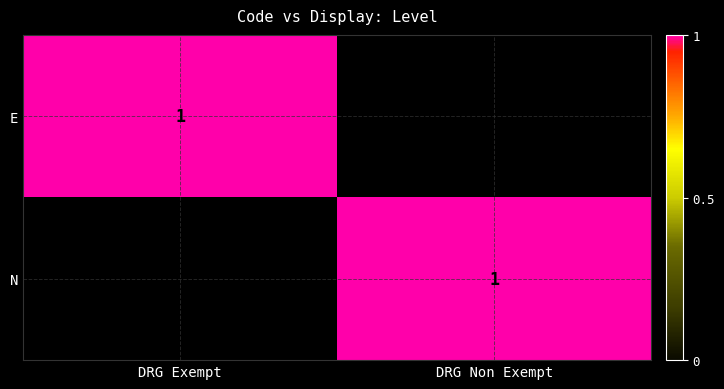

The N series shows 1 at DRG Non Exempt. True or false?

True